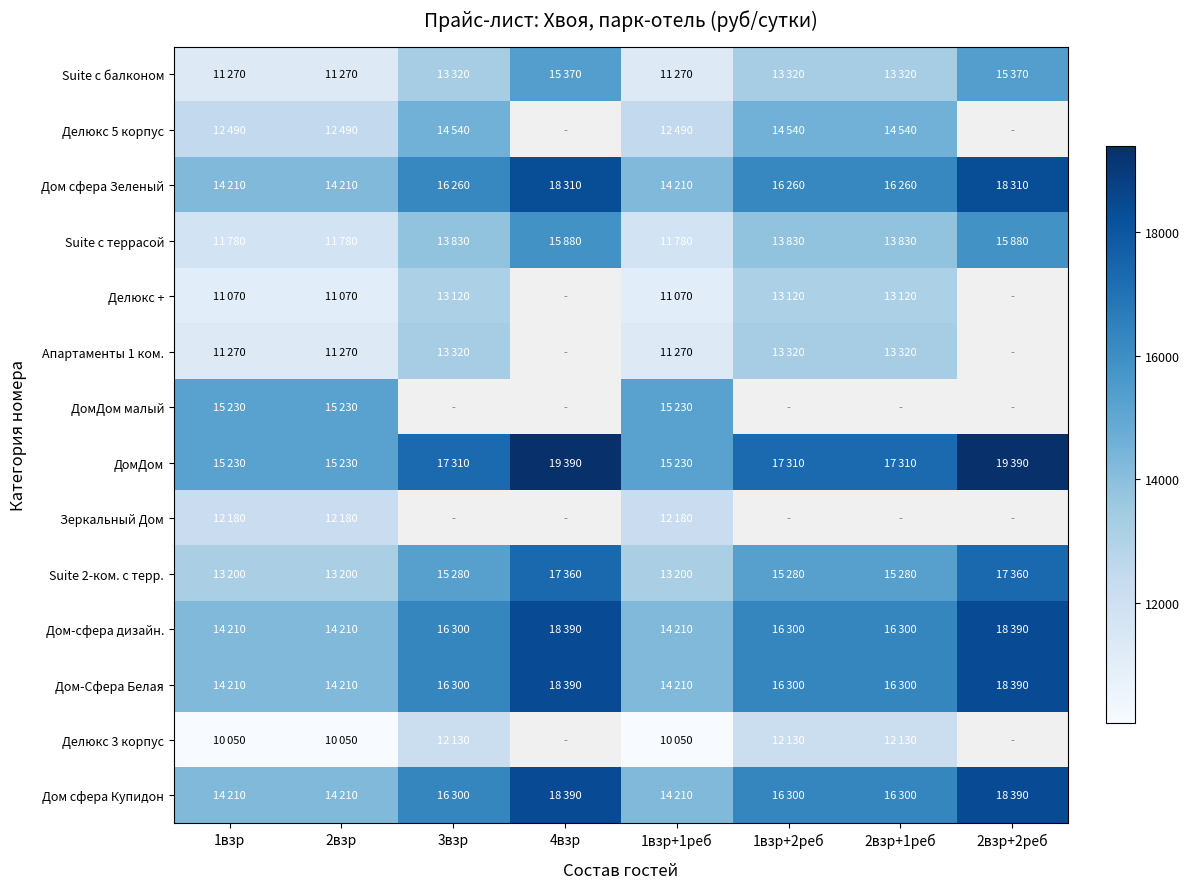

Between 2взр+1реб and 2взр+2реб, which is larger?

2взр+2реб